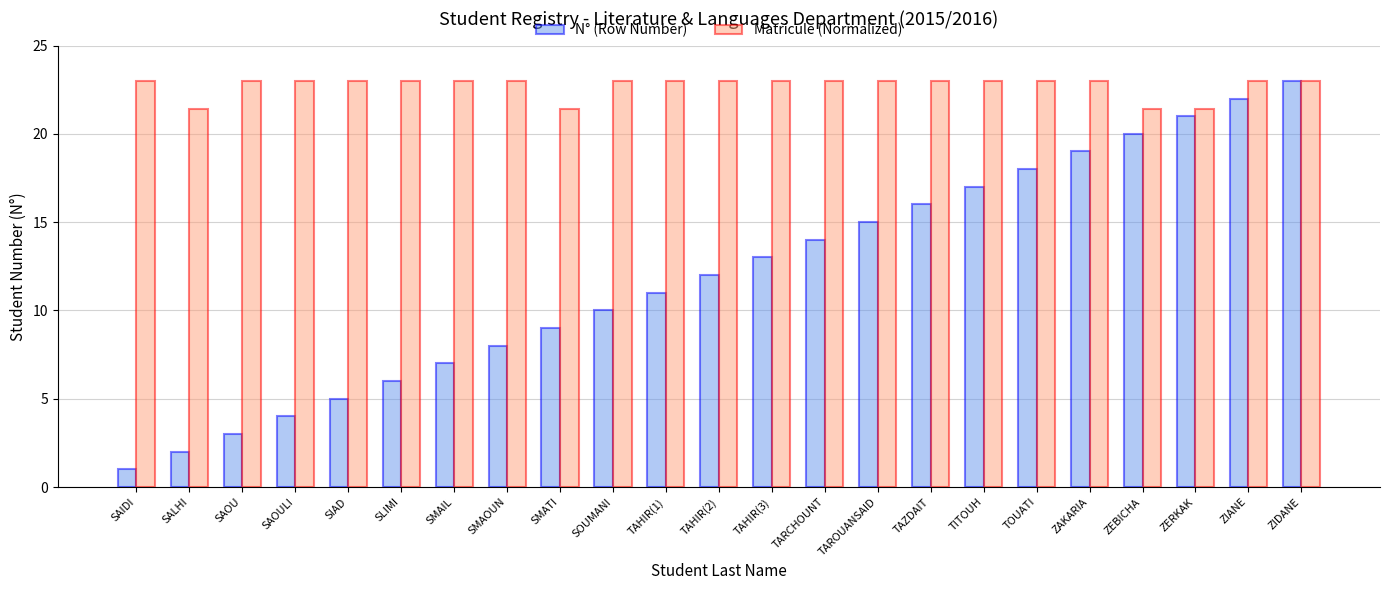

Read the N° (Row Number) value at SIAD.

5.0